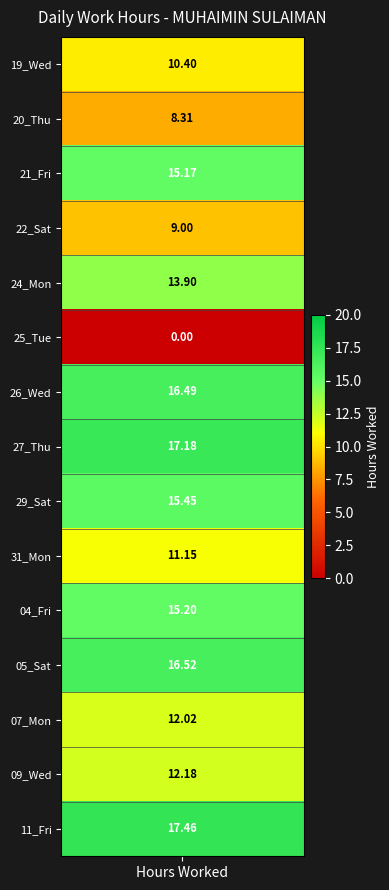

List the series in order of their peak value, highest first.

11_Fri, 27_Thu, 05_Sat, 26_Wed, 29_Sat, 04_Fri, 21_Fri, 24_Mon, 09_Wed, 07_Mon, 31_Mon, 19_Wed, 22_Sat, 20_Thu, 25_Tue